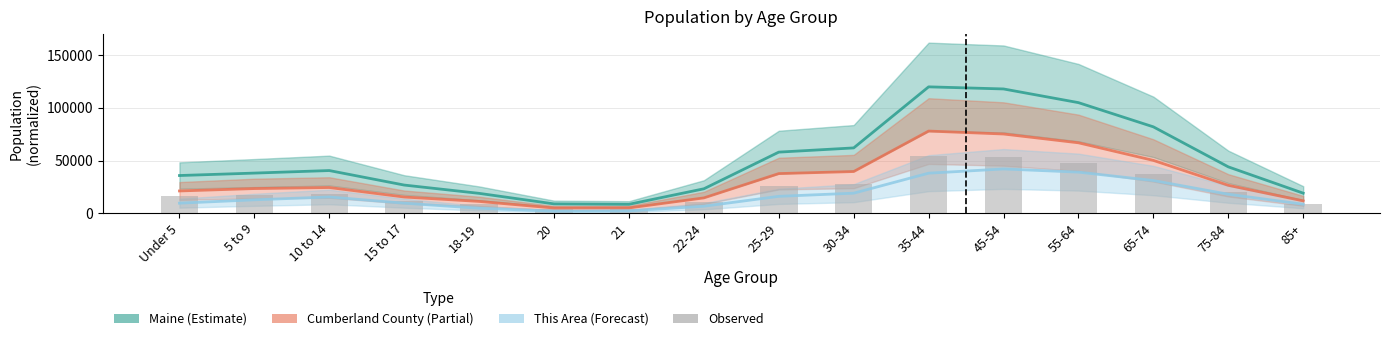

Which series has the largest total across all categories?

Maine (Estimate)